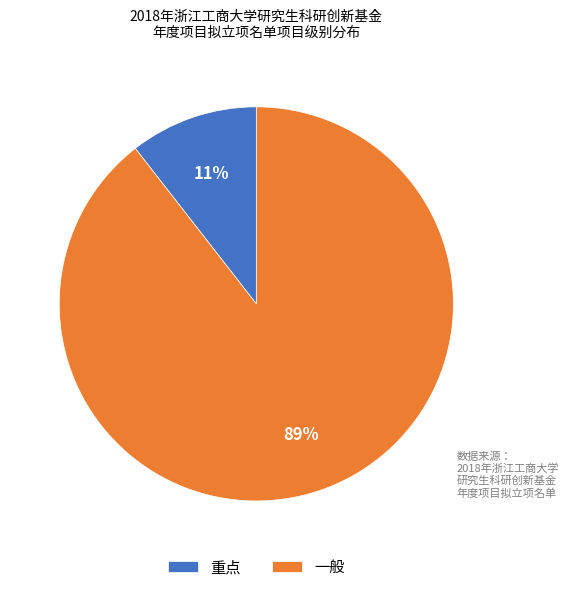

What percentage is the 重点 slice, to the nearest percent?

11%